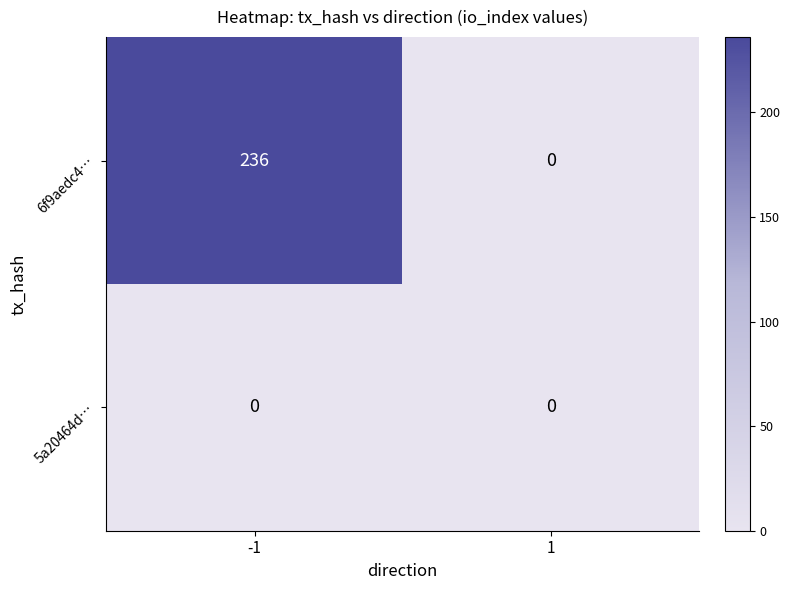

What is the maximum value shown in the chart?

236